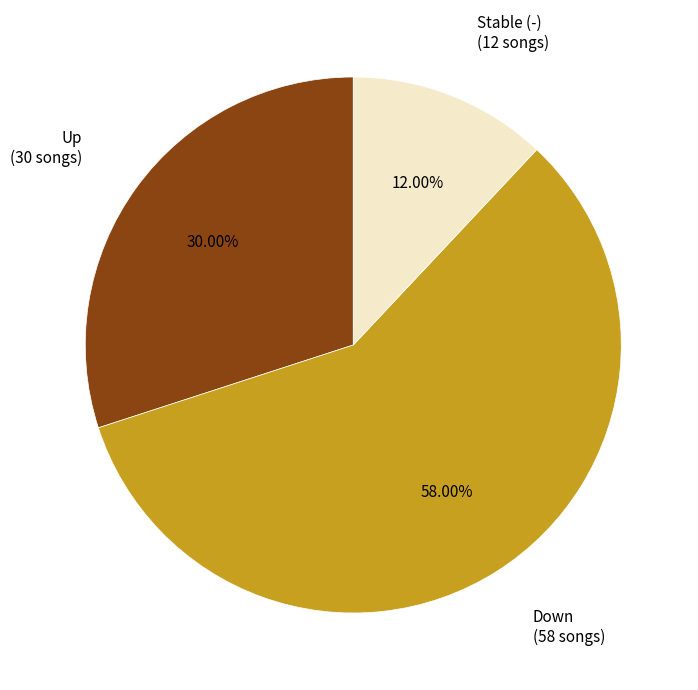

Is there a majority slice in this chart?

Yes